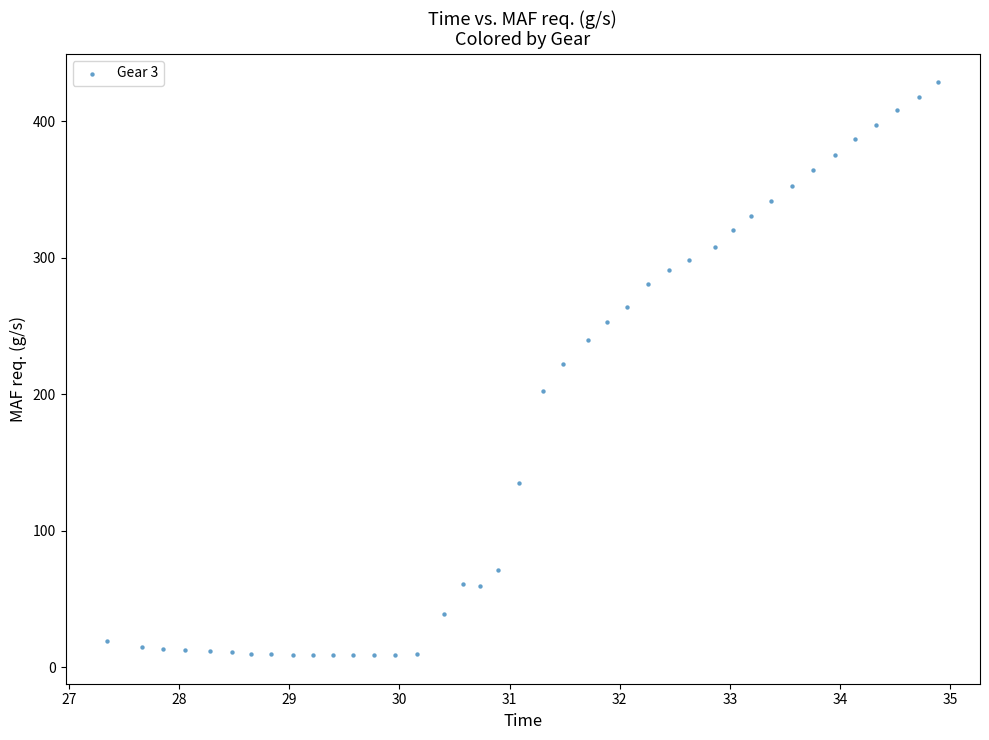

What is the range of Y values (max minus min)?

419.6